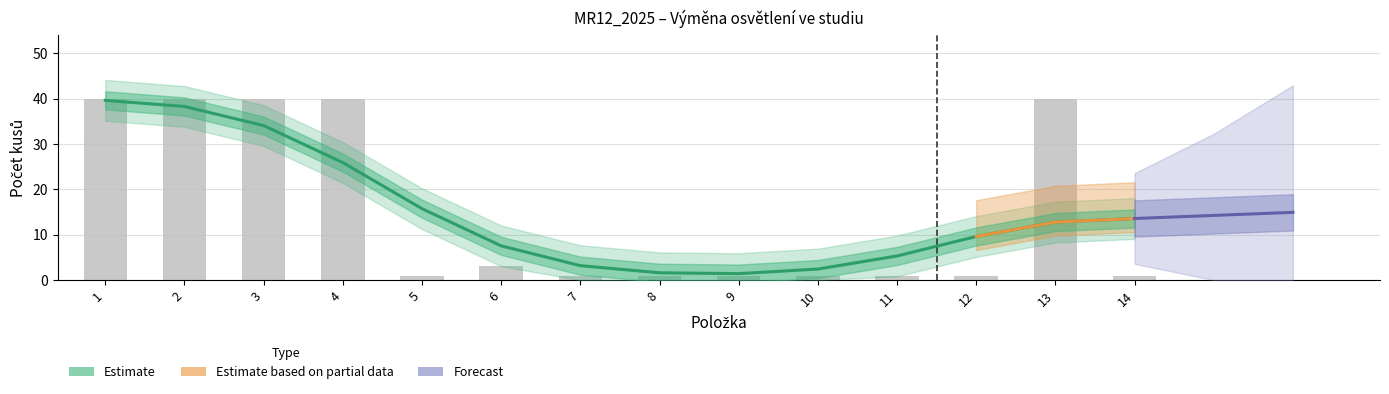

Rank the categories by value from lowest to highest.

5, 7, 8, 9, 10, 11, 12, 14, 6, 1, 2, 3, 4, 13